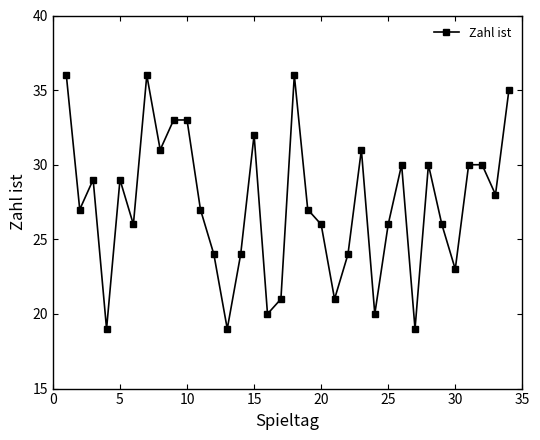

What is the difference between the maximum and minimum values?

17